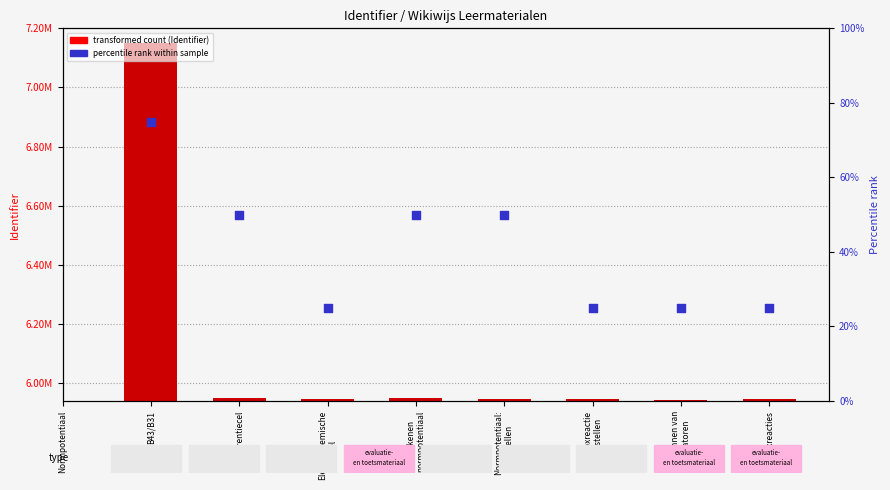

Between Herkennen van oxidatoren and Redoxreacties, which is larger?

Herkennen van oxidatoren